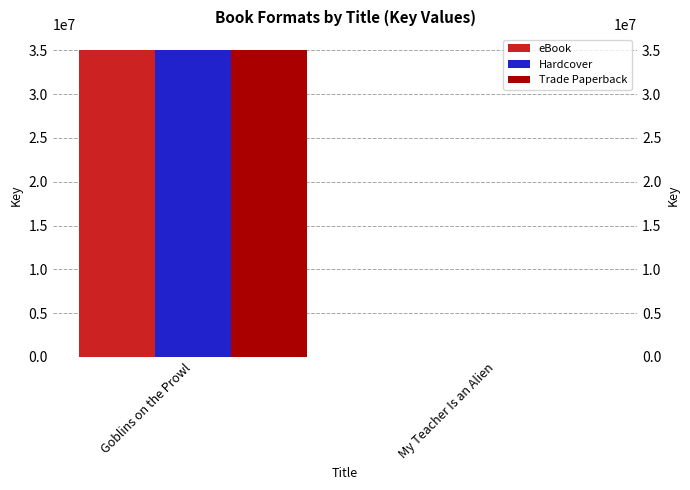

True or false: eBook has a value of 1854 at My Teacher Is an Alien.

False